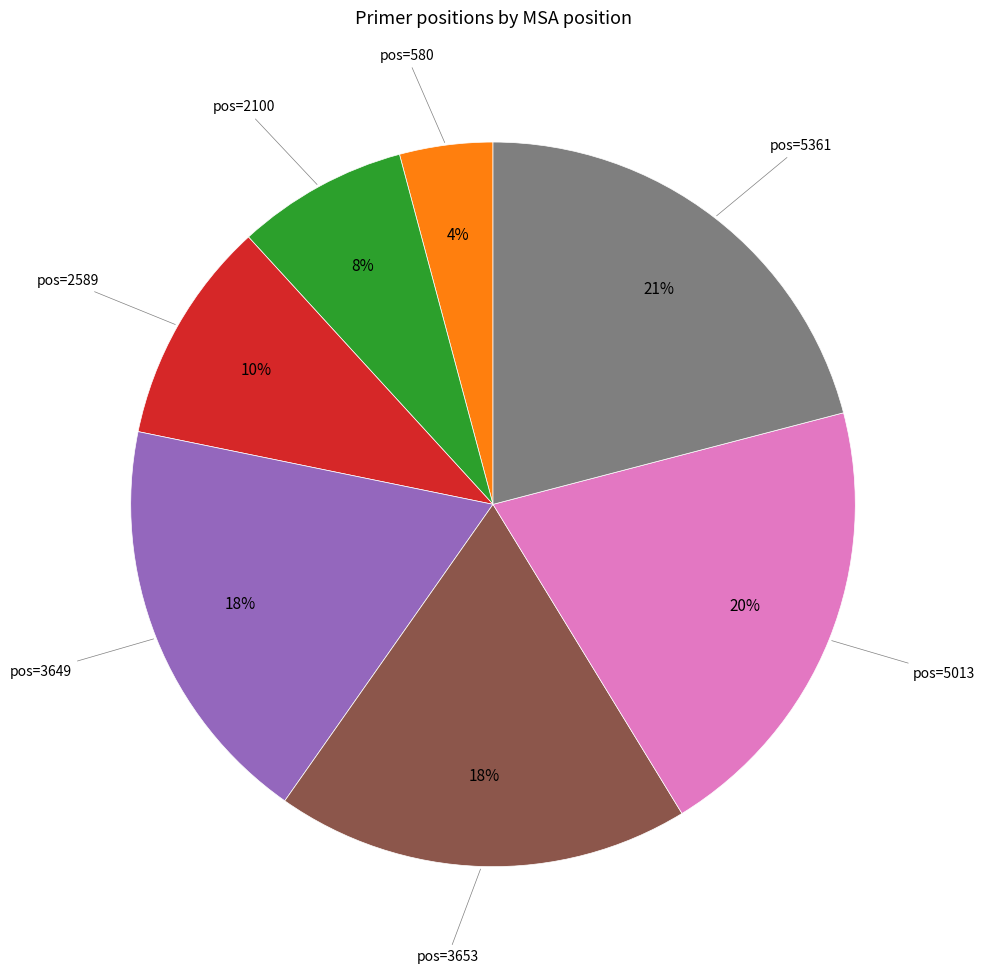

Is there any slice that represents more than half of the pie?

No